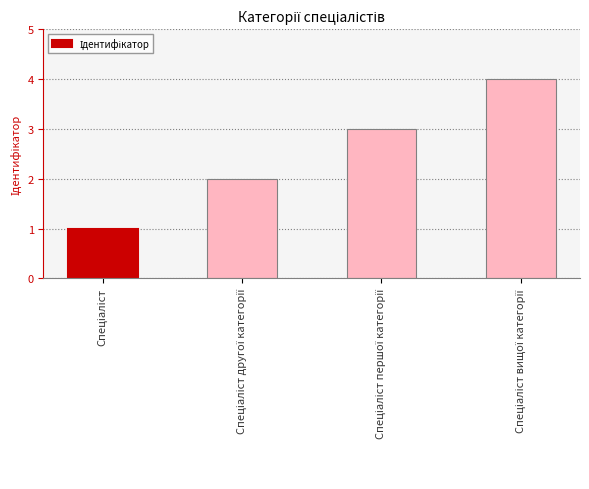

What is the difference between the maximum and minimum values?

3